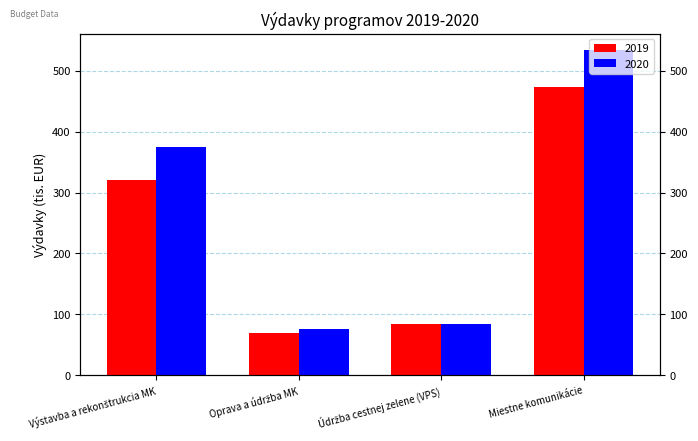

Between Výstavba a rekonštrukcia MK and Údržba cestnej zelene (VPS), which is larger?

Výstavba a rekonštrukcia MK